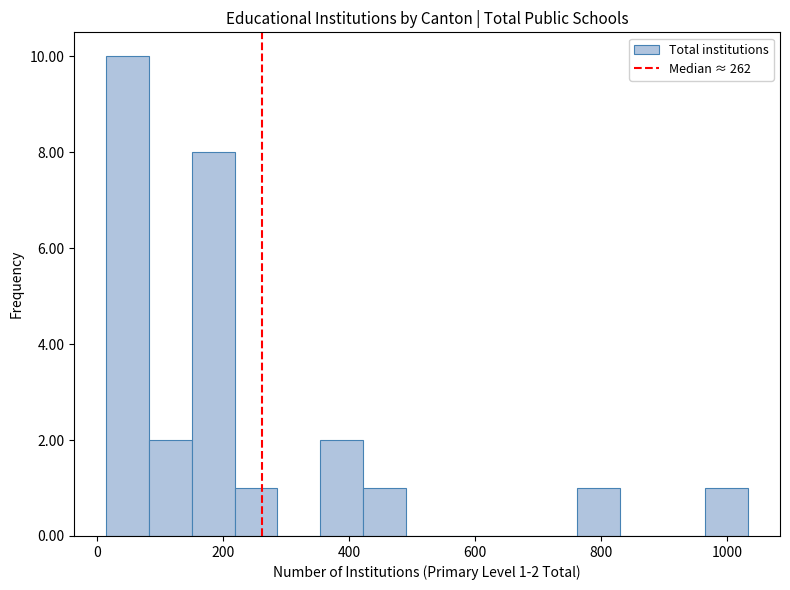

Around what value on the x-axis is the tallest bar? Give the approximate position of its centre, as read against the axis.

40